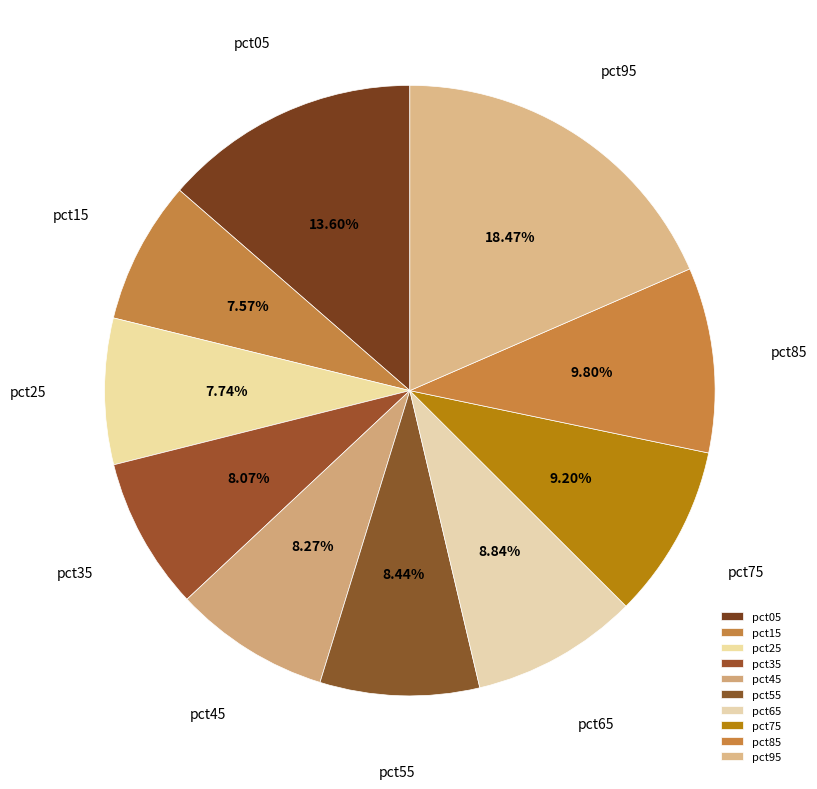

How many segments does this pie chart have?

10